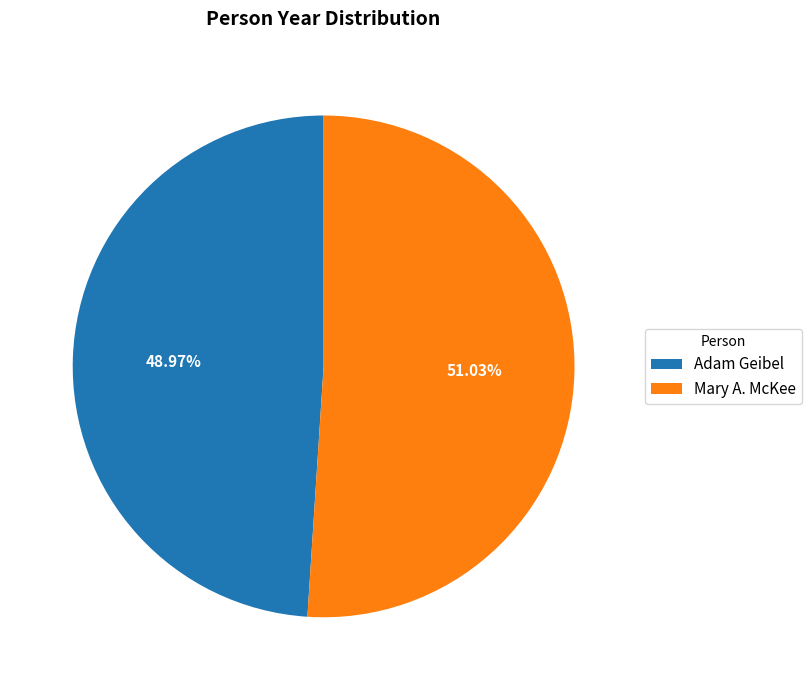

What is the ratio of the value at Adam Geibel to the value at Mary A. McKee?

1.0